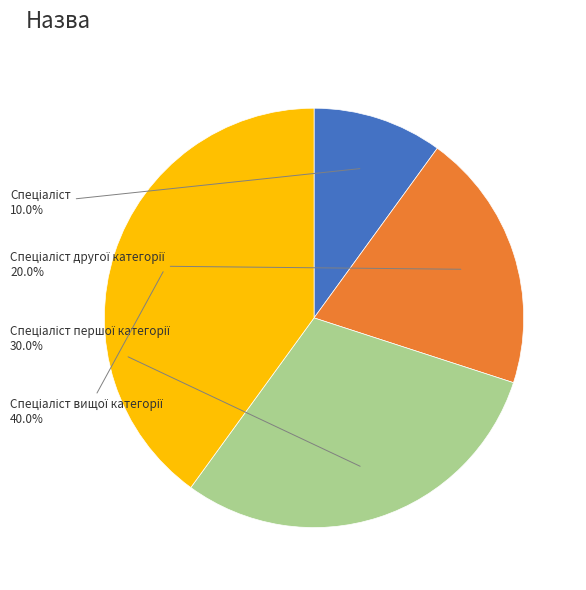

How many segments does this pie chart have?

4